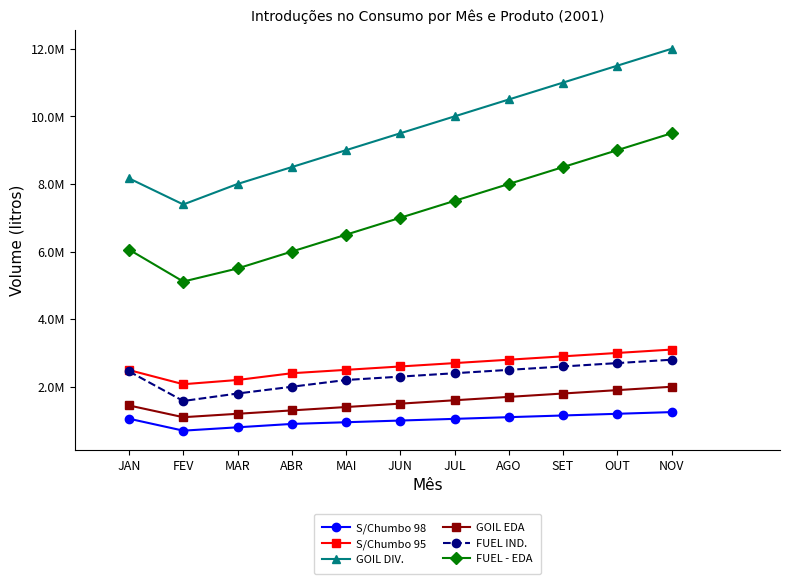

Read the S/Chumbo 95 value at JAN.

2494072